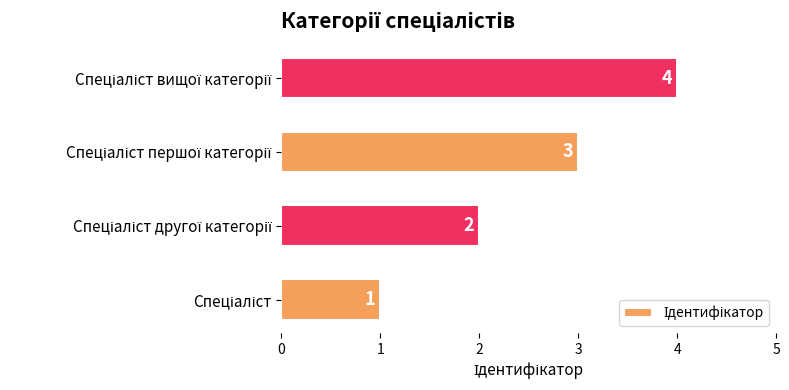

What is the sum of all values?

10